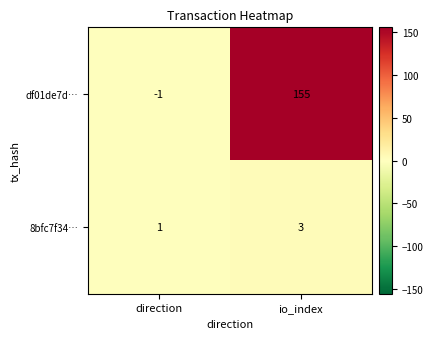

Which label corresponds to the largest value in the chart?

io_index